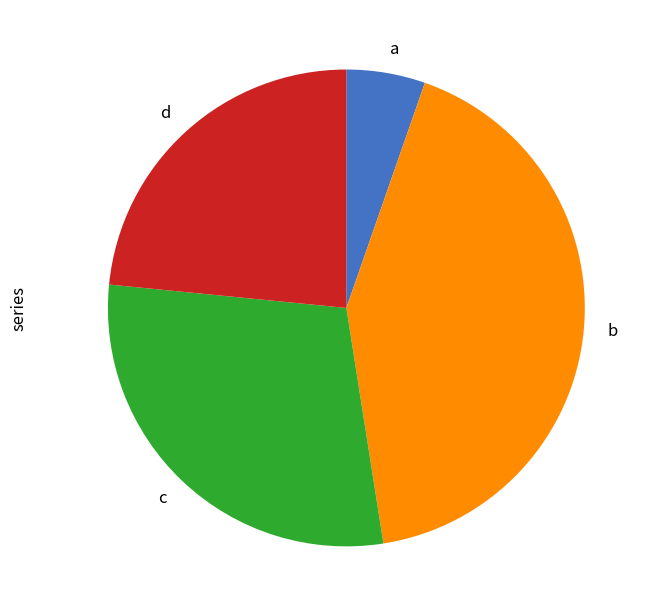

Does any single category account for the majority?

No